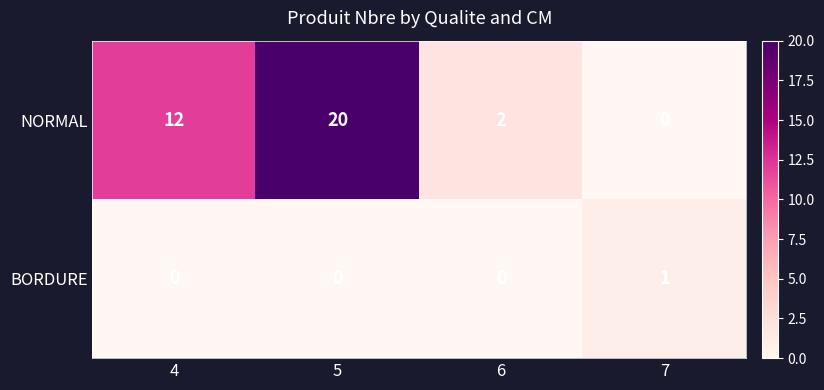

How many BORDURE values are between 0 and 1?

4